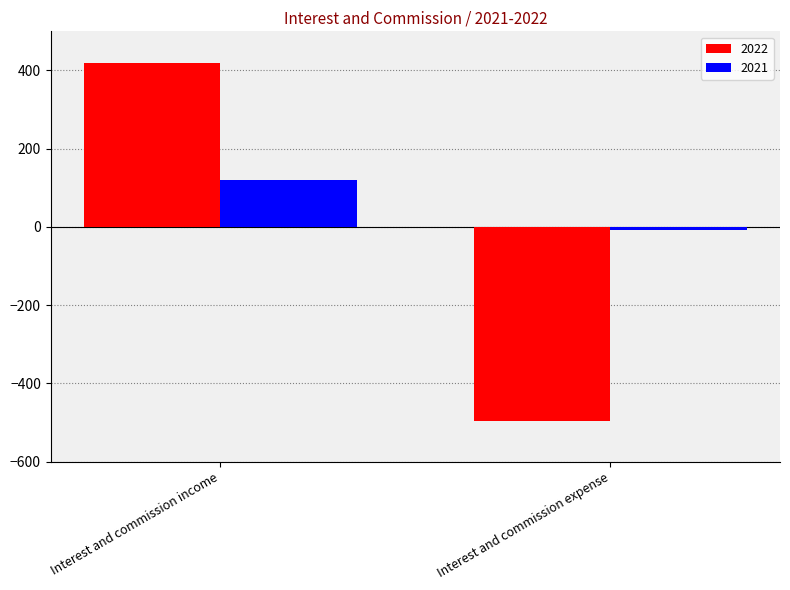

How many values in 2021 are below zero?

1